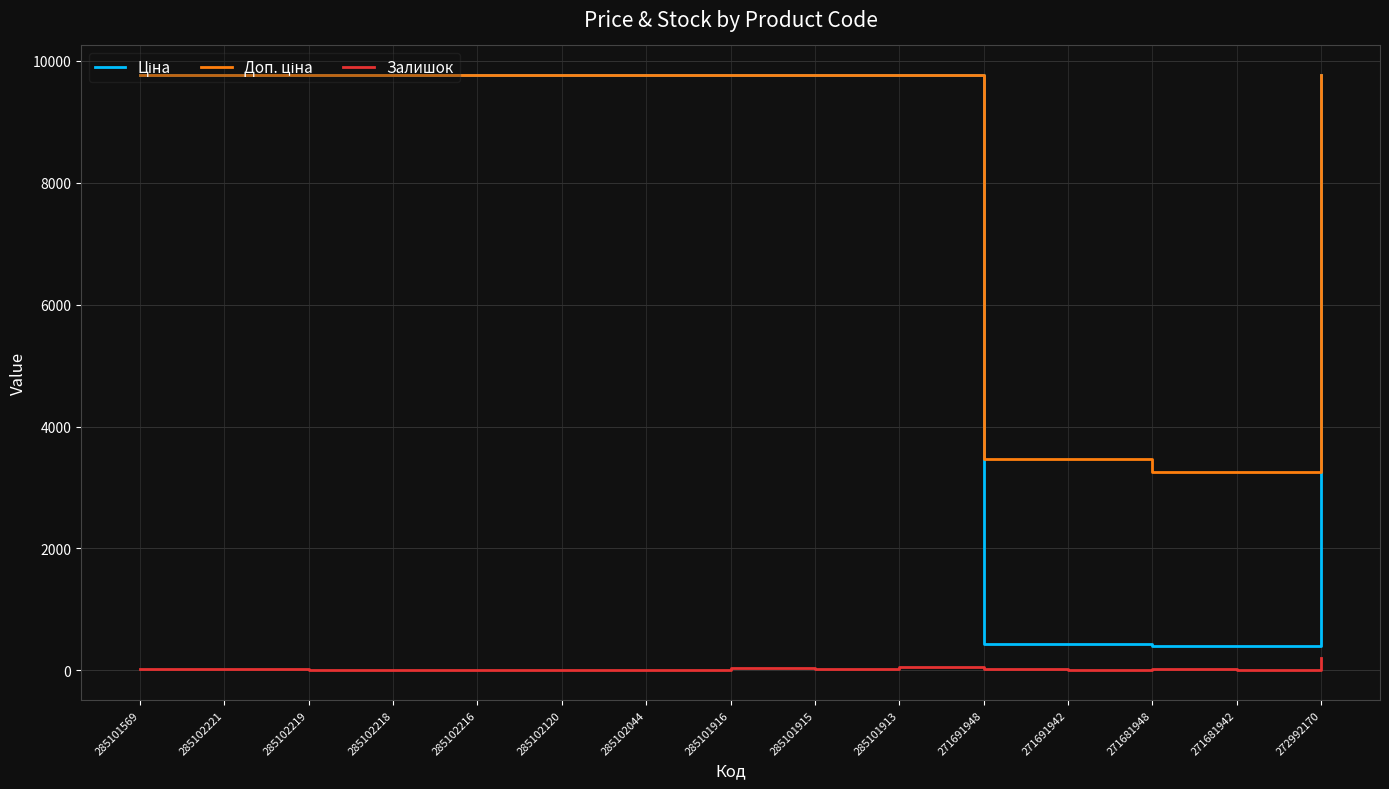

What is the sum of all Залишок values?

492.0